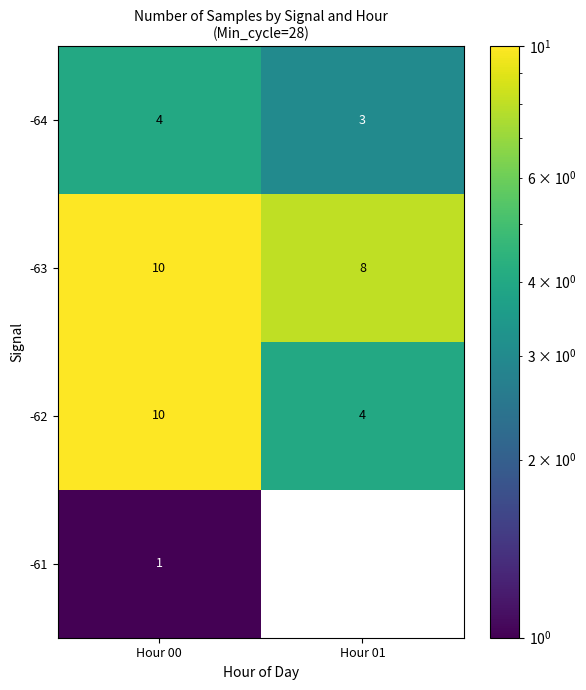

What is the lowest value of the -62 series?

4